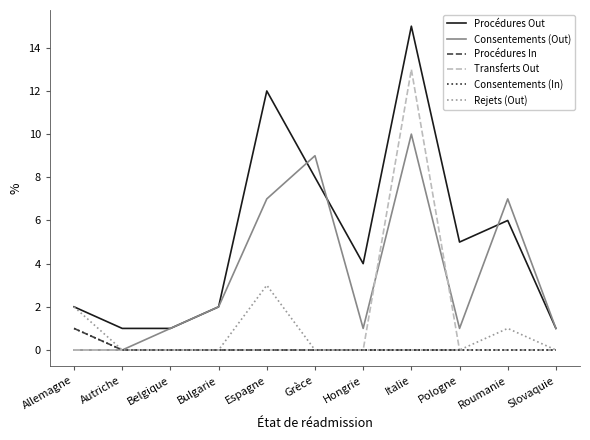

Rank the series by their maximum value, from highest to lowest.

Procédures Out, Transferts Out, Consentements (Out), Rejets (Out), Procédures In, Consentements (In)